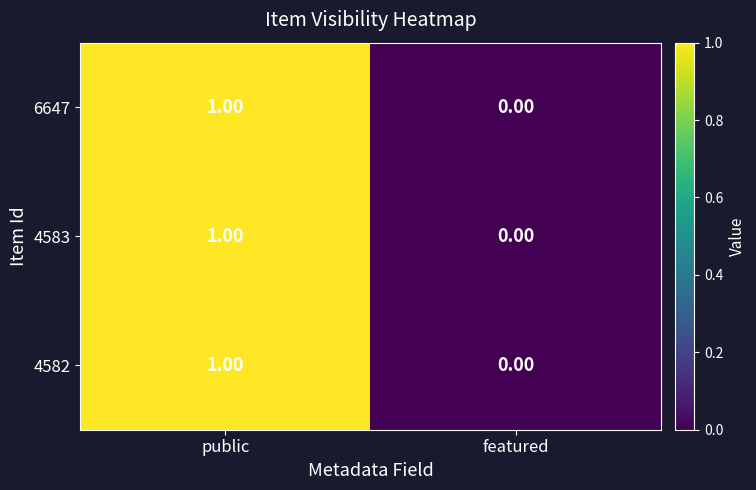

Which category has the highest value in the 4583 series?

public